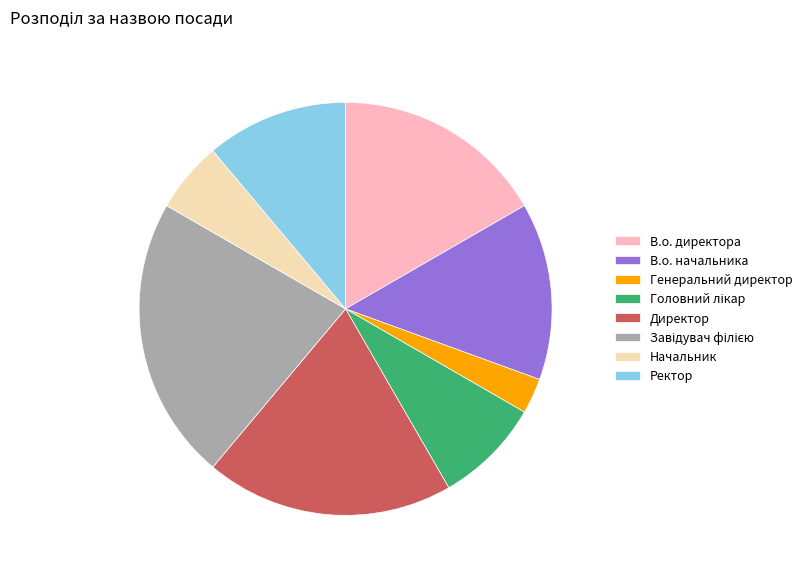

Does Директор account for over 50% of the chart?

No